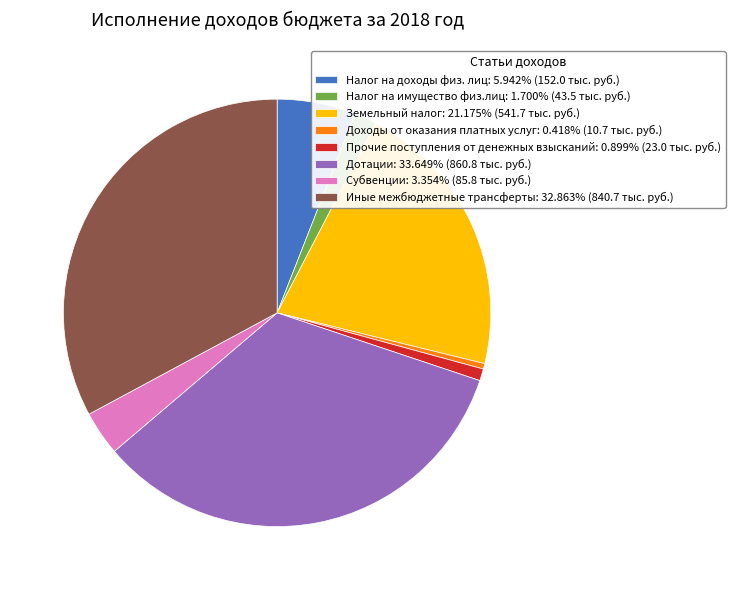

What is the ratio of the value at Дотации to the value at Иные межбюджетные трансферты?

1.0